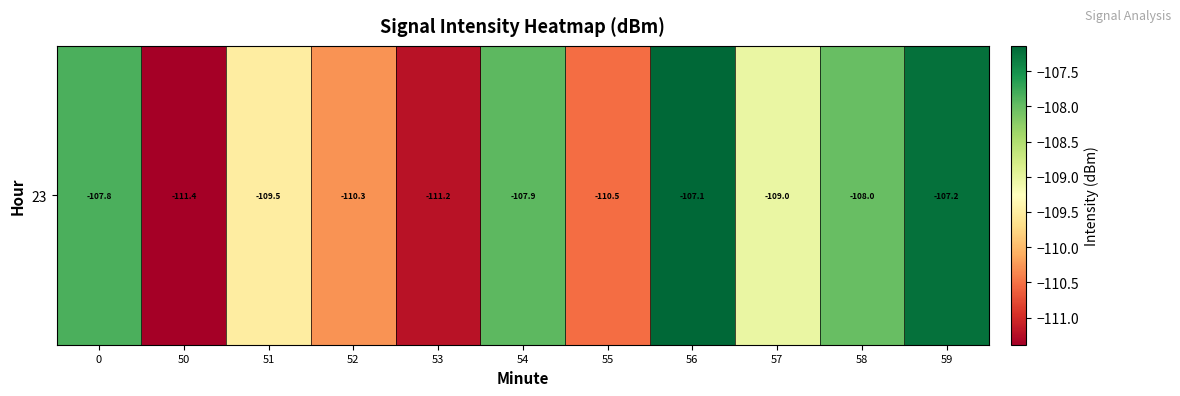

Which label corresponds to the largest value in the chart?

56